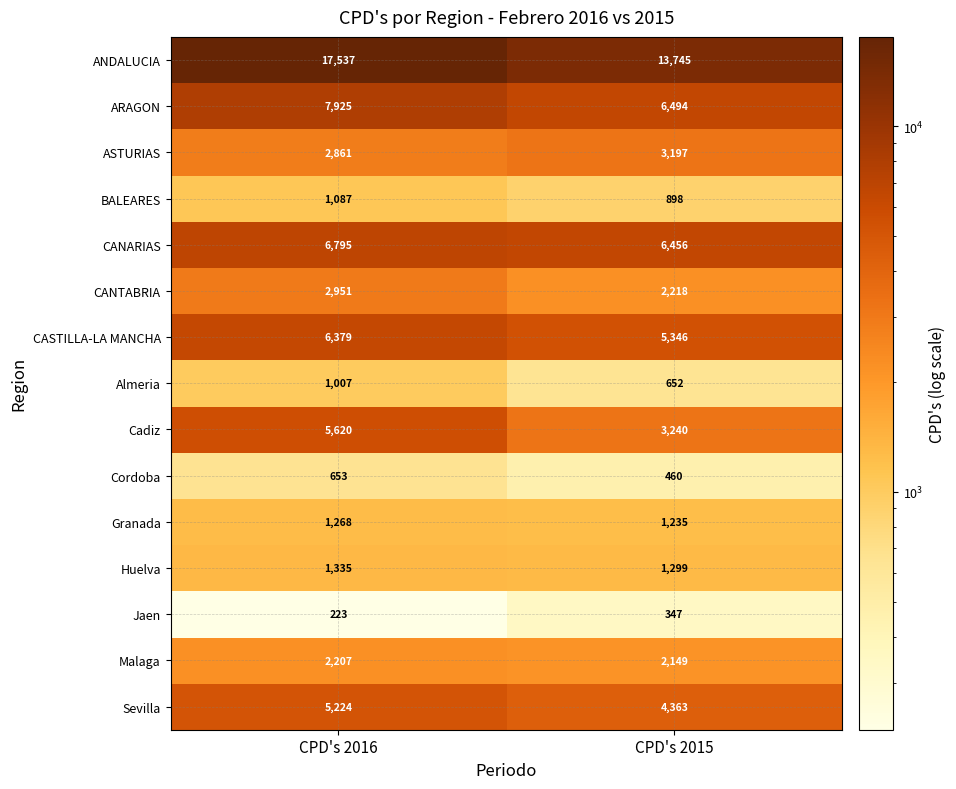

What is the highest value of the Cordoba series?

653